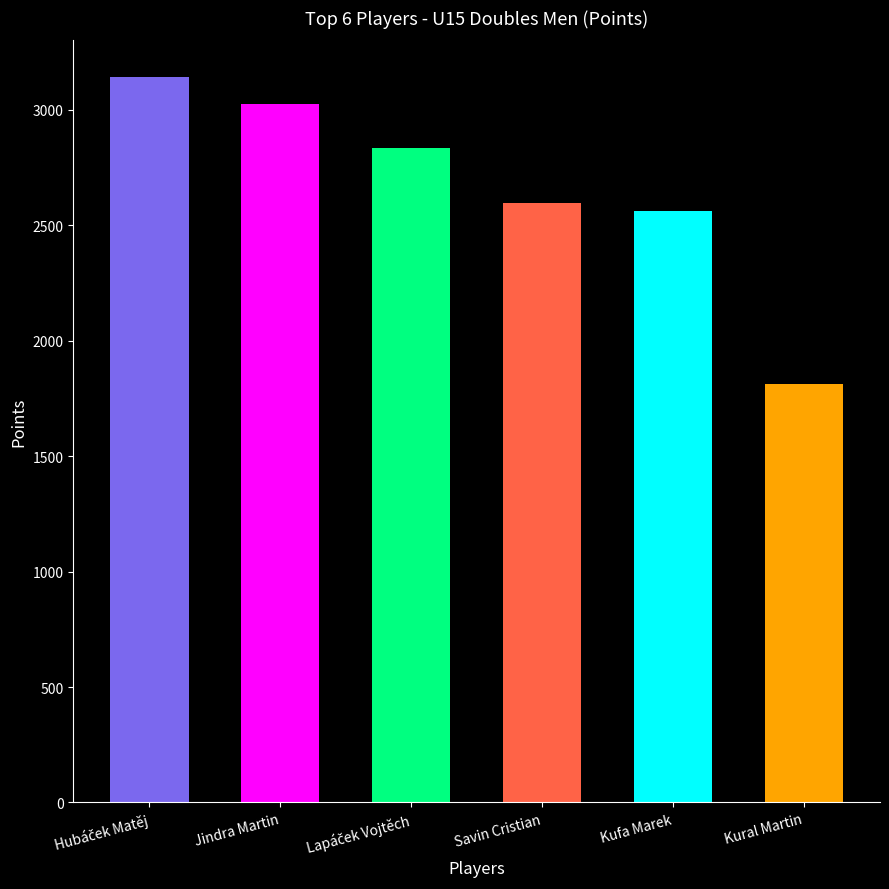

What is the change in value from Kufa Marek to Kural Martin?

-750